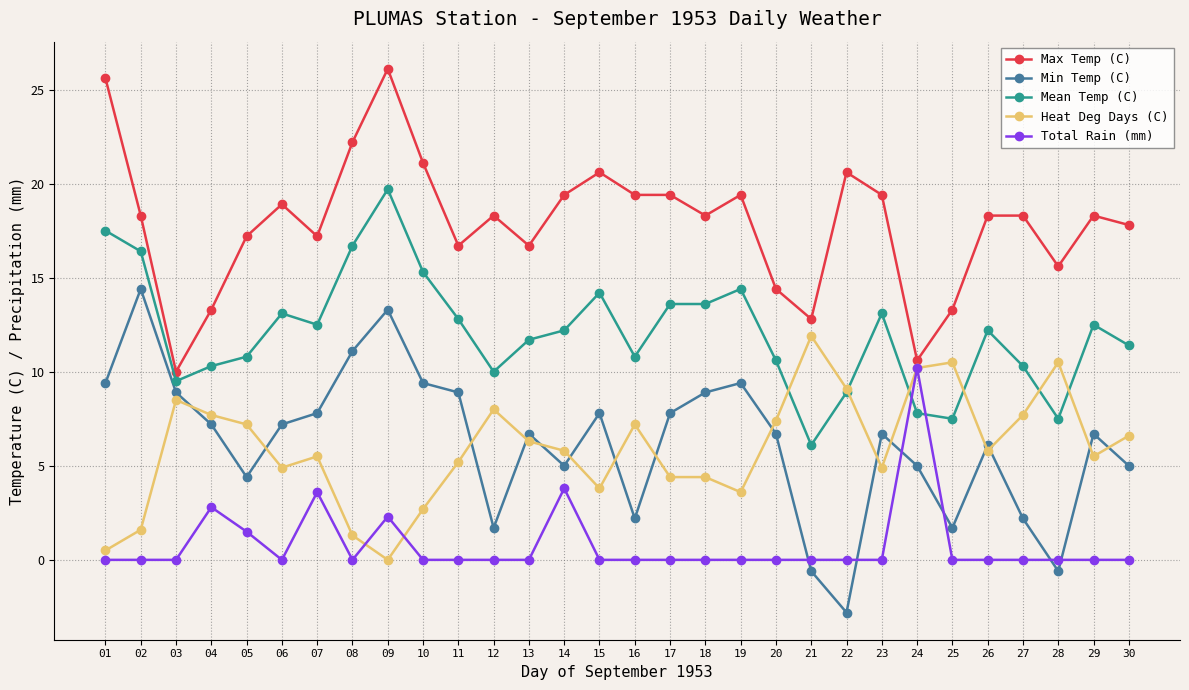

Reading left to right, extract all data points from this chart.

Max Temp (C): 25.6	18.3	10.0	13.3	17.2	18.9	17.2	22.2	26.1	21.1	16.7	18.3	16.7	19.4	20.6	19.4	19.4	18.3	19.4	14.4	12.8	20.6	19.4	10.6	13.3	18.3	18.3	15.6	18.3	17.8
Min Temp (C): 9.4	14.4	8.9	7.2	4.4	7.2	7.8	11.1	13.3	9.4	8.9	1.7	6.7	5.0	7.8	2.2	7.8	8.9	9.4	6.7	-0.6	-2.8	6.7	5.0	1.7	6.1	2.2	-0.6	6.7	5.0
Mean Temp (C): 17.5	16.4	9.5	10.3	10.8	13.1	12.5	16.7	19.7	15.3	12.8	10.0	11.7	12.2	14.2	10.8	13.6	13.6	14.4	10.6	6.1	8.9	13.1	7.8	7.5	12.2	10.3	7.5	12.5	11.4
Heat Deg Days (C): 0.5	1.6	8.5	7.7	7.2	4.9	5.5	1.3	0.0	2.7	5.2	8.0	6.3	5.8	3.8	7.2	4.4	4.4	3.6	7.4	11.9	9.1	4.9	10.2	10.5	5.8	7.7	10.5	5.5	6.6
Total Rain (mm): 0.0	0.0	0.0	2.8	1.5	0.0	3.6	0.0	2.3	0.0	0.0	0.0	0.0	3.8	0.0	0.0	0.0	0.0	0.0	0.0	0.0	0.0	0.0	10.2	0.0	0.0	0.0	0.0	0.0	0.0